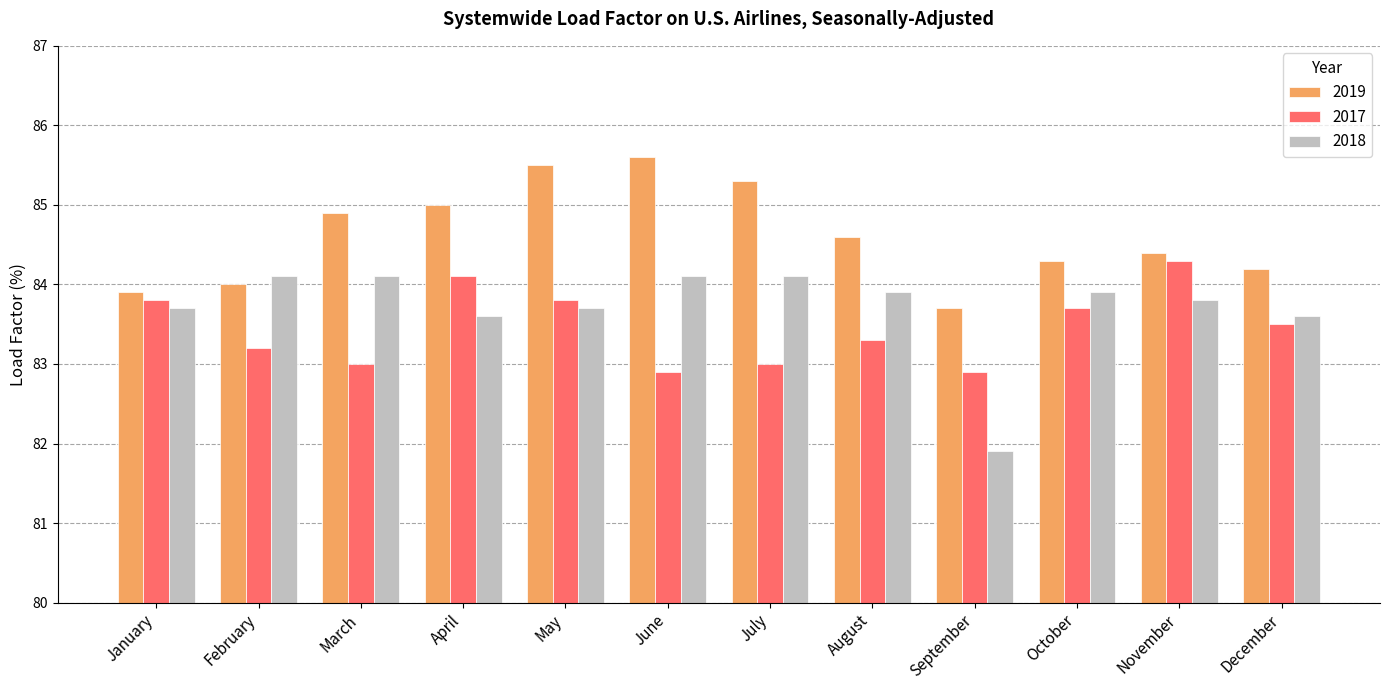

Which label corresponds to the largest value in the chart?

June